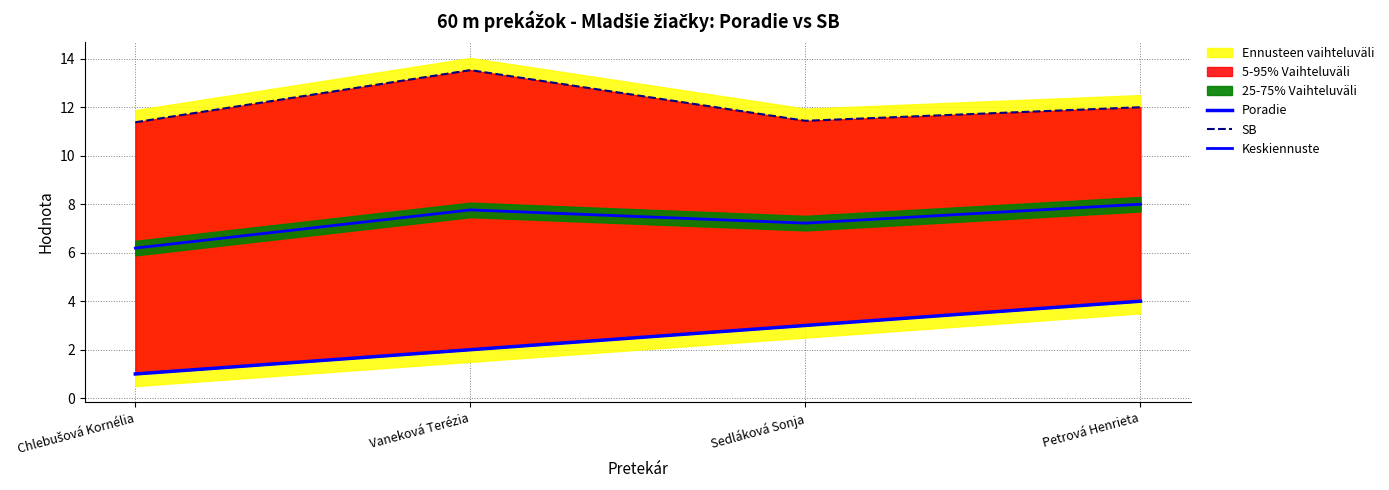

The Poradie series shows 2.0 at Vaneková Terézia. True or false?

True